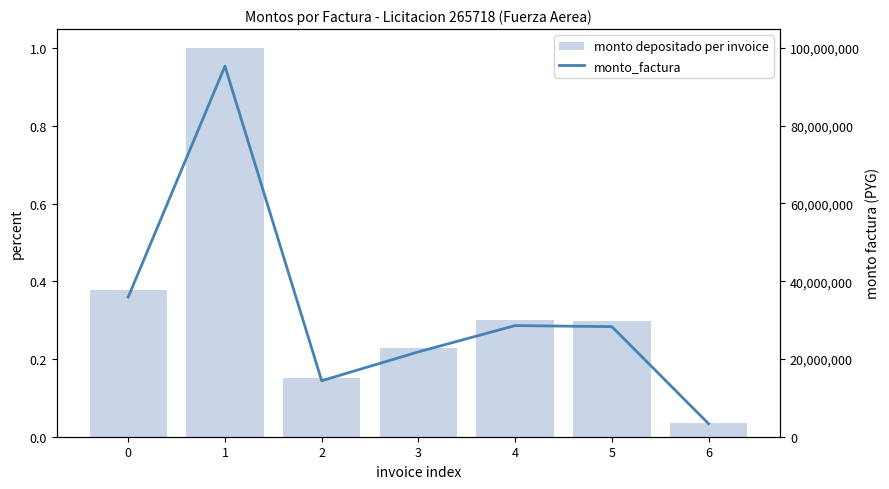

Where is monto depositado per invoice nearest to the value 0?

6